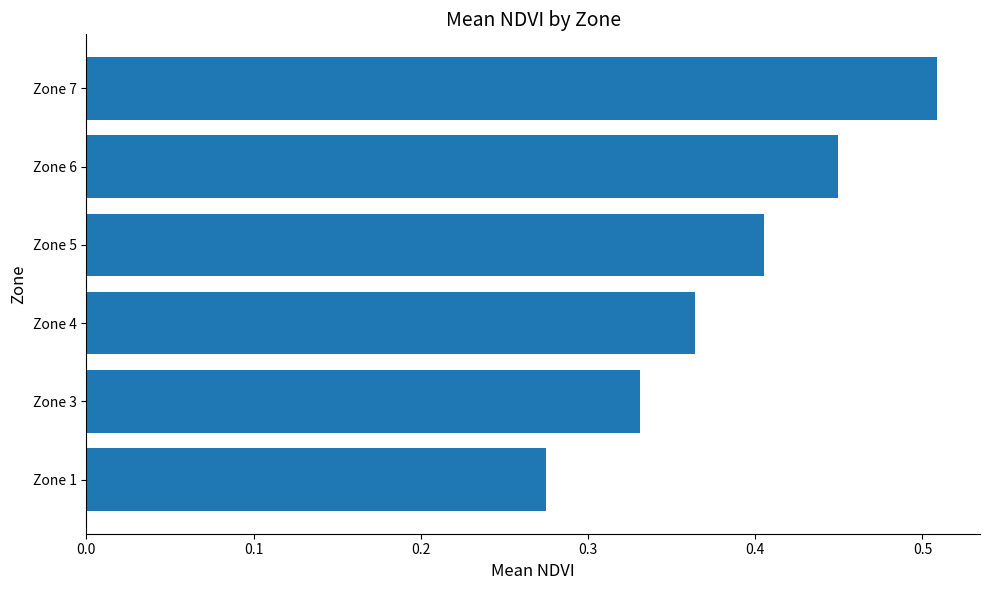

List the labels in order of value, largest first.

Zone 7, Zone 6, Zone 5, Zone 4, Zone 3, Zone 1